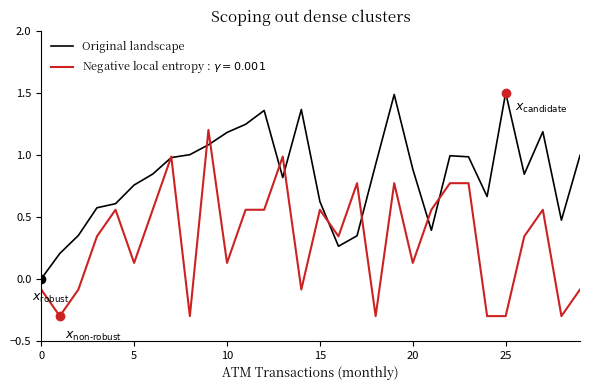

What is the smallest value displayed?

-0.3